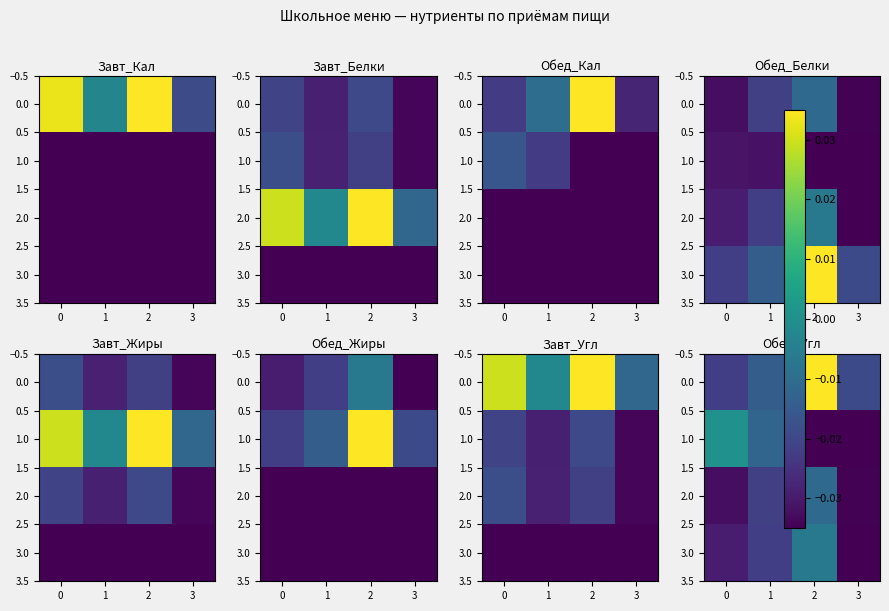

The 3.0 series shows -0.0 at 1. True or false?

False